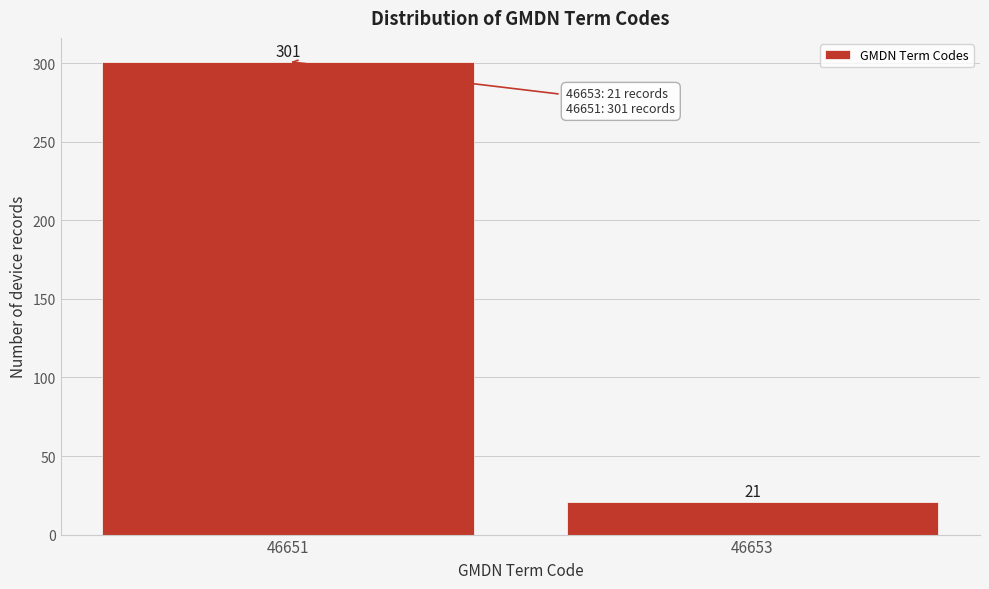

Reading left to right, list all the values displayed in this chart.

46651=301	46653=21